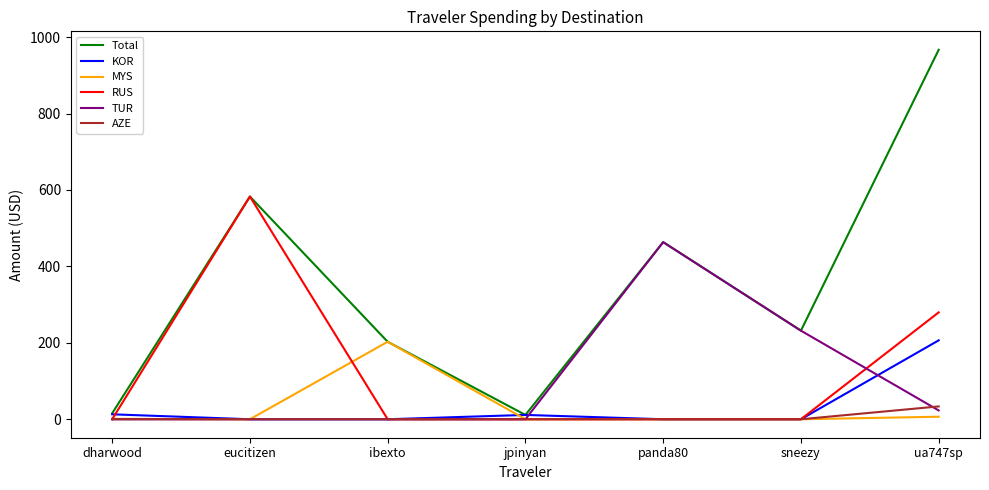

At which category is the sum across all series the highest?

ua747sp